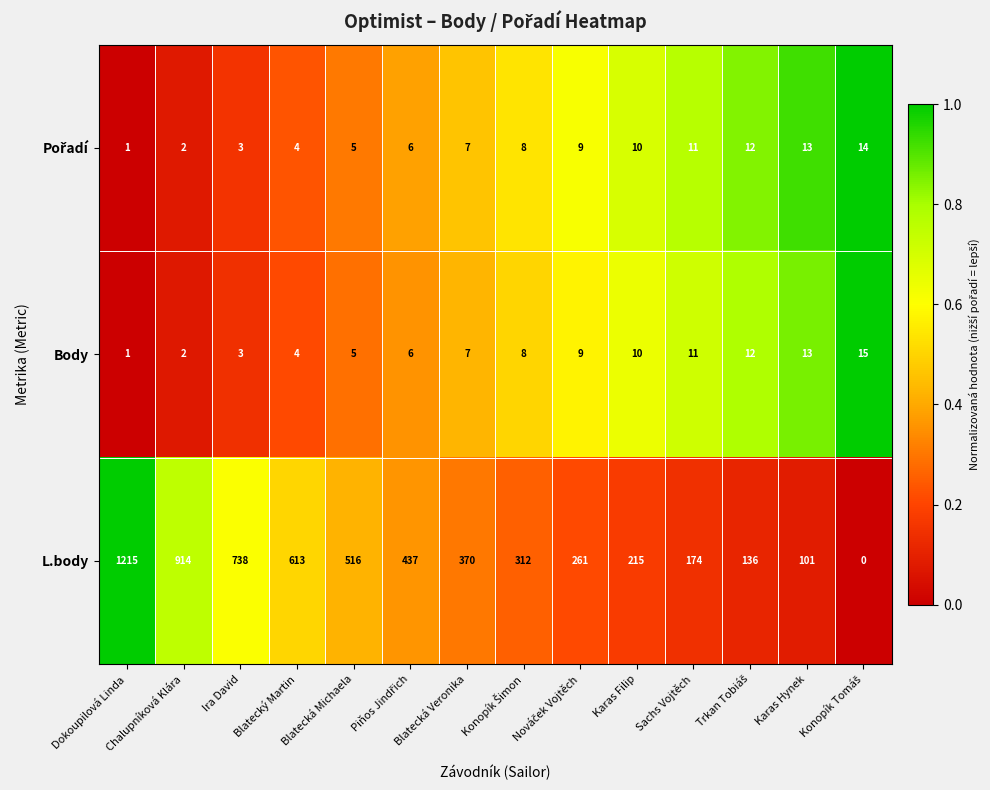

What is the total value across all series at Blatecký Martin?

621